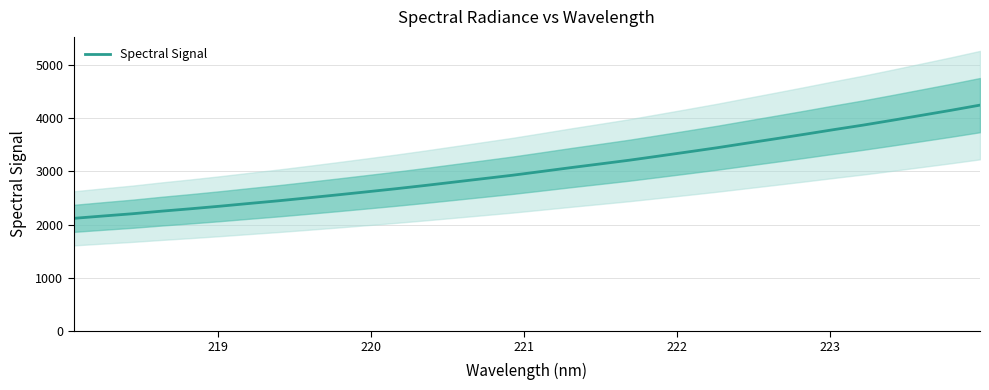

Reading right to left, transcribe all the data shown in this chart.

4242.2	4144.2	4050.9	3957.8	3866.9	3782.4	3695.1	3610.1	3526.5	3441.8	3362.9	3285.0	3208.0	3138.0	3068.6	2996.6	2925.6	2861.1	2796.9	2732.7	2671.4	2613.3	2556.0	2500.3	2445.9	2395.8	2344.3	2296.1	2250.8	2202.1	2159.7	2115.9